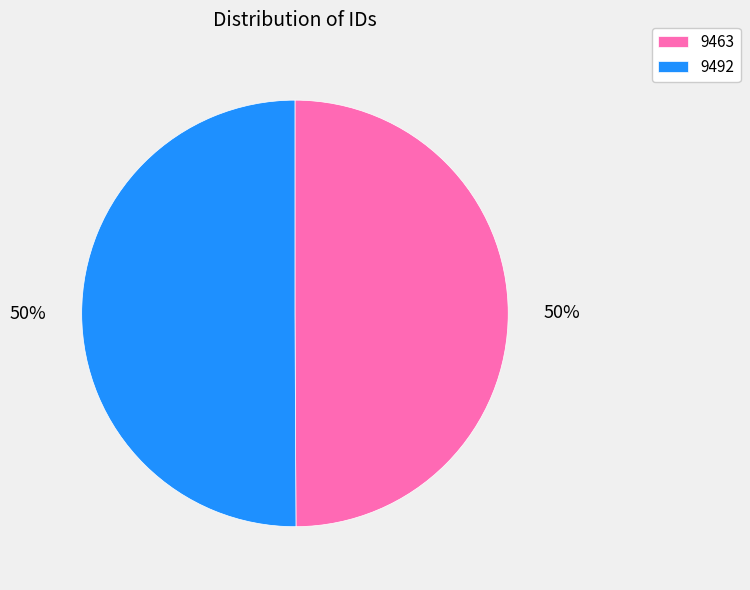

How many segments does this pie chart have?

2